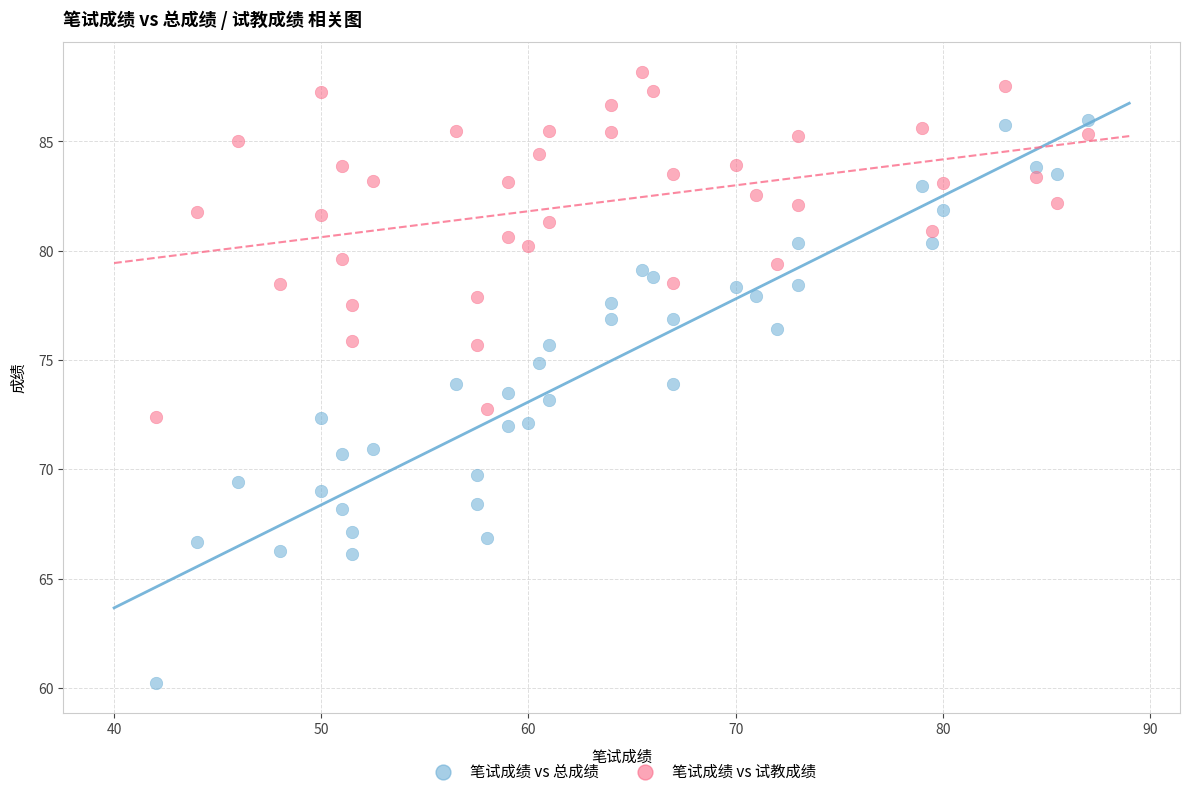

Which series reaches the minimum Y coordinate?

笔试成绩 vs 总成绩